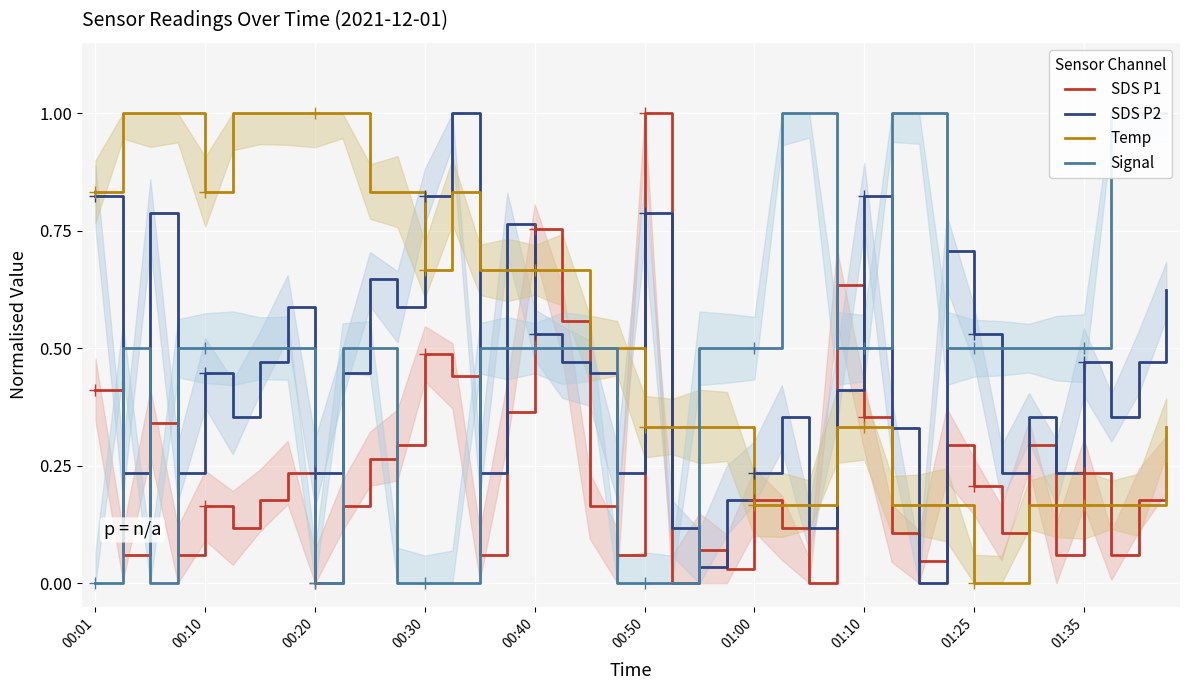

Which category has the lowest value in the Signal series?

00:01